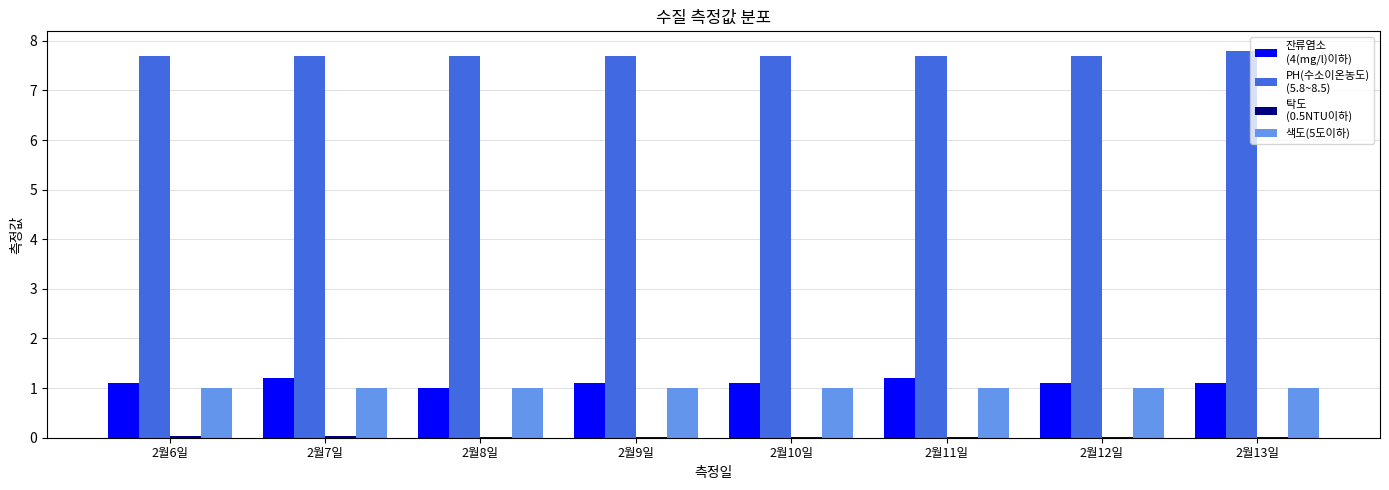

What is the maximum value shown in the chart?

7.8